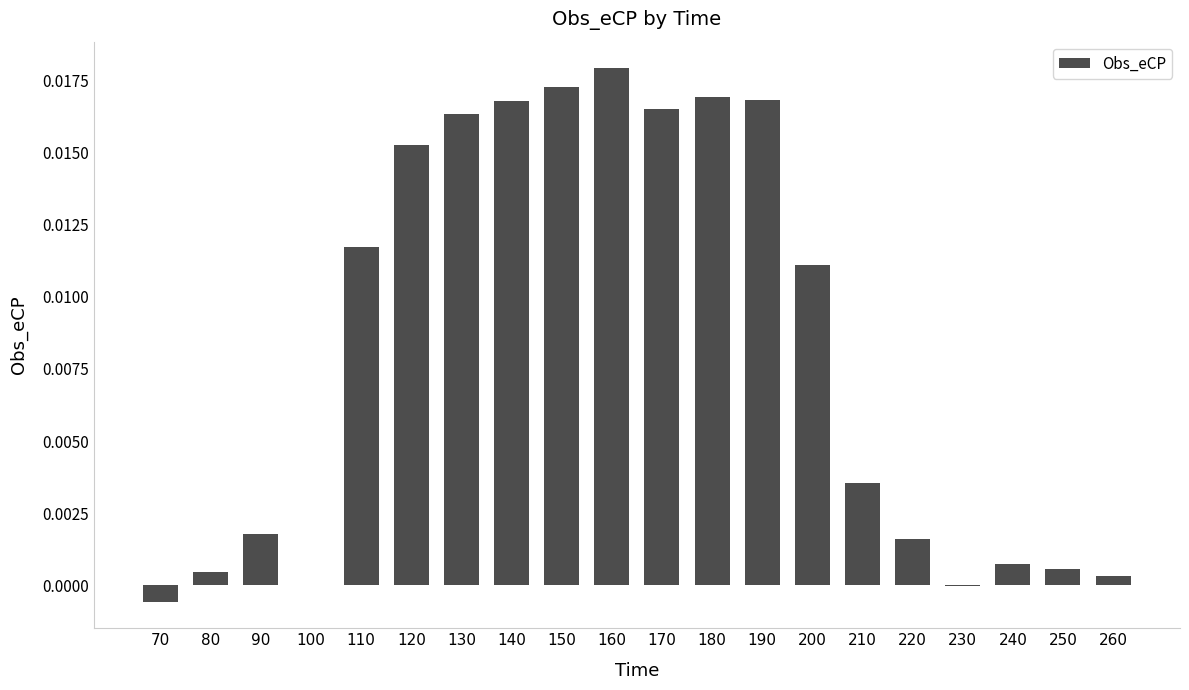

Which category has the highest value across all series?

160